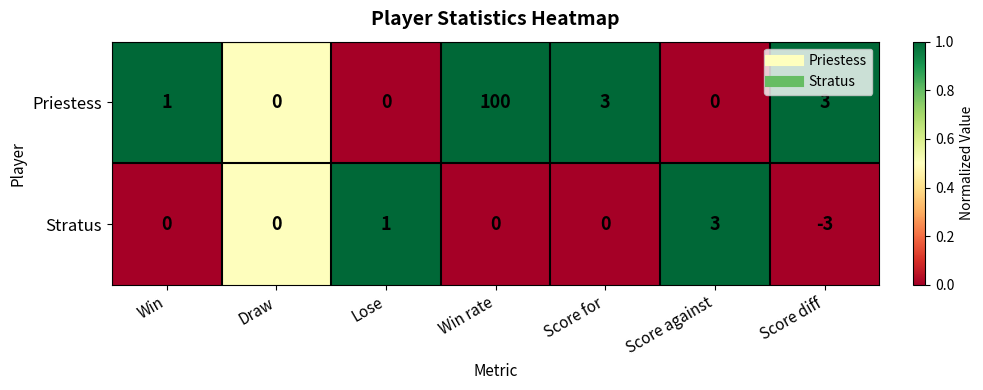

Reading left to right, what are all the values shown in this chart?

Priestess: 1	0	0	100	3	0	3
Stratus: 0	0	1	0	0	3	-3